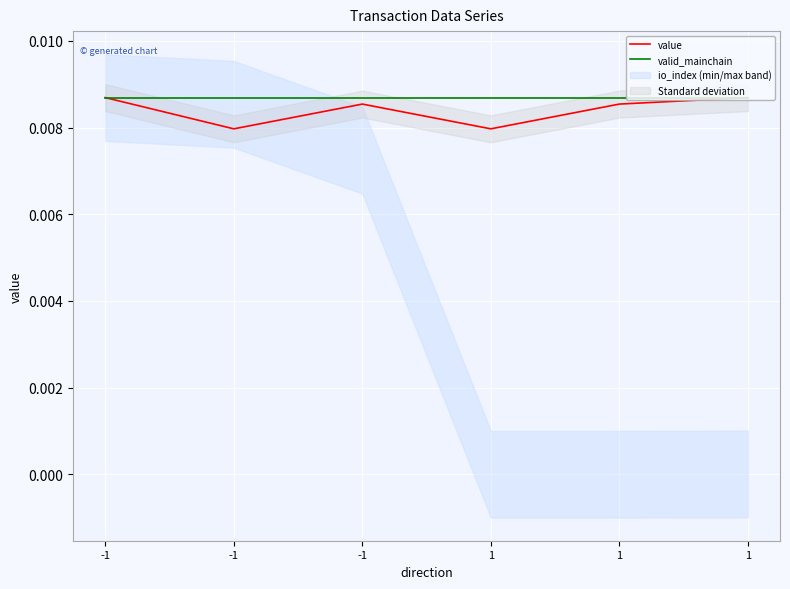

True or false: value has a value of 0.0 at 1.

False